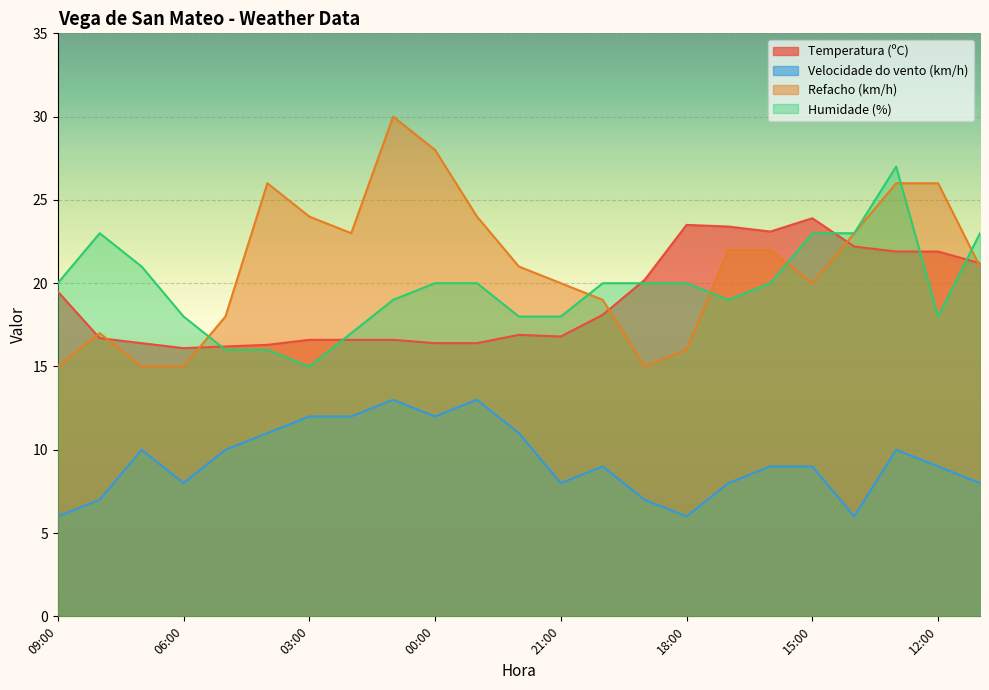

Which series changed the most between 07:00 and 14:00?

Refacho (km/h)